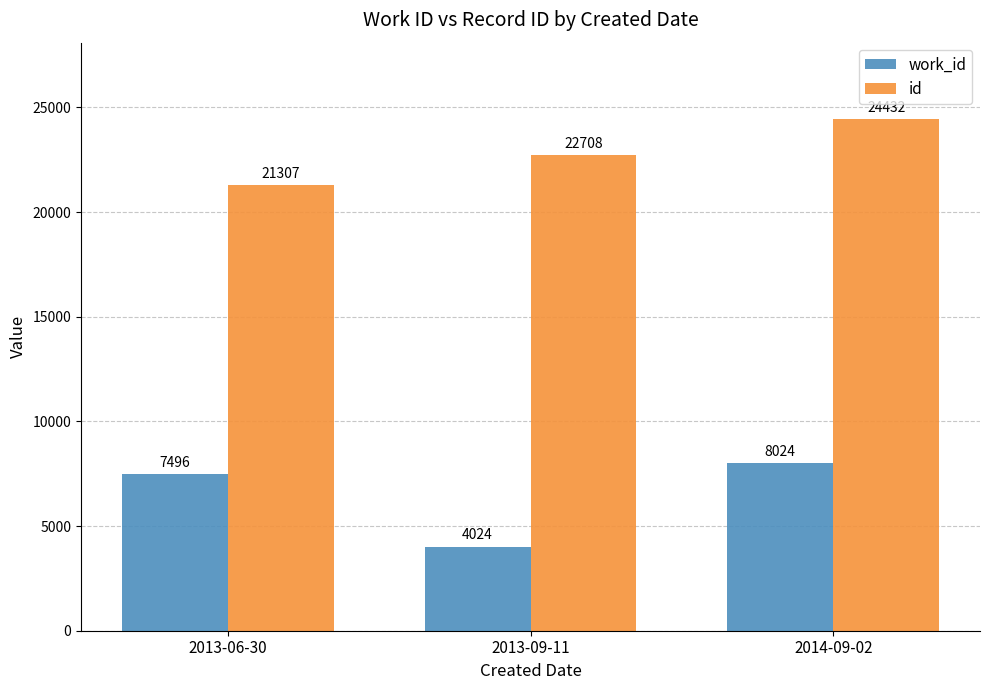

Where is work_id nearest to the value 6024?

2013-06-30